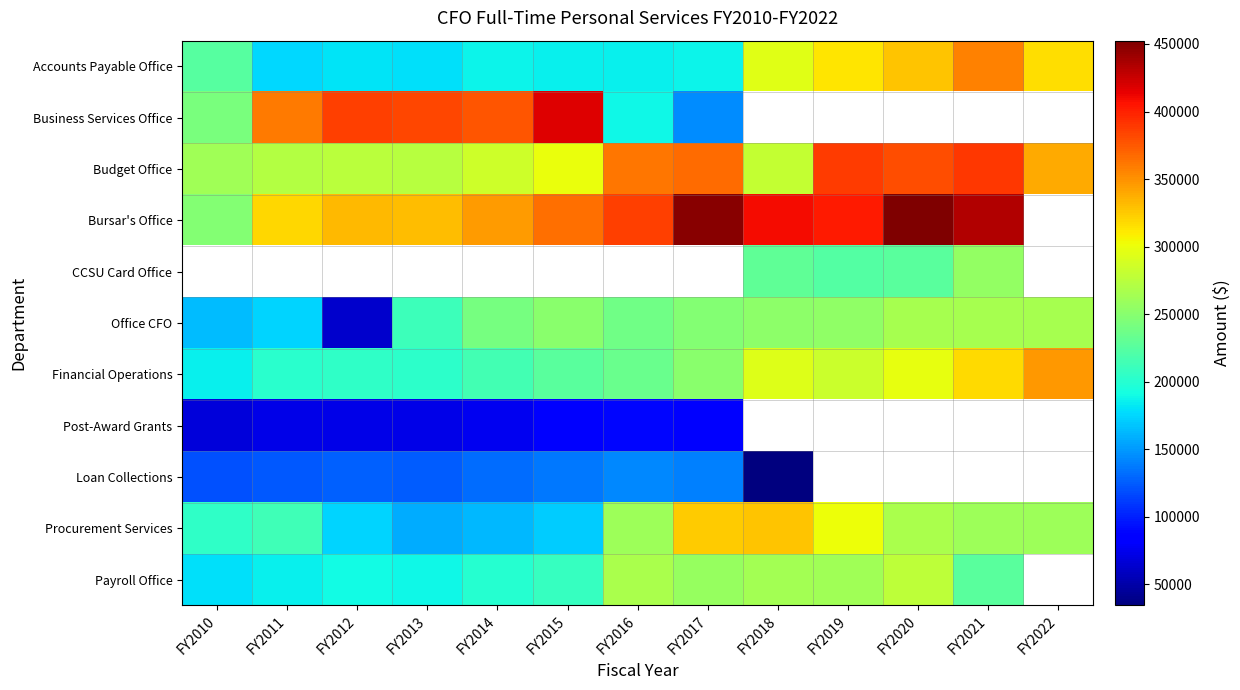

How many values in Business Services Office are above zero?

8